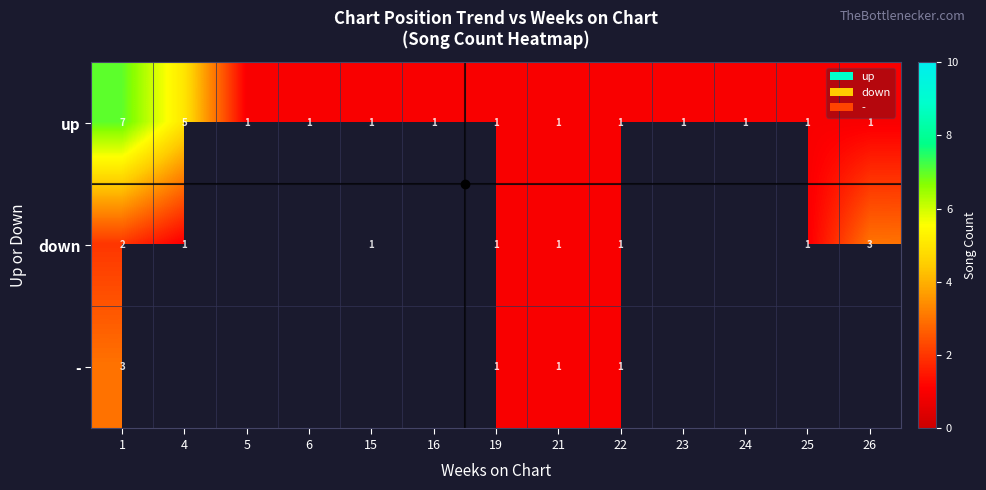

The value of up at 6 is 1. True or false?

True